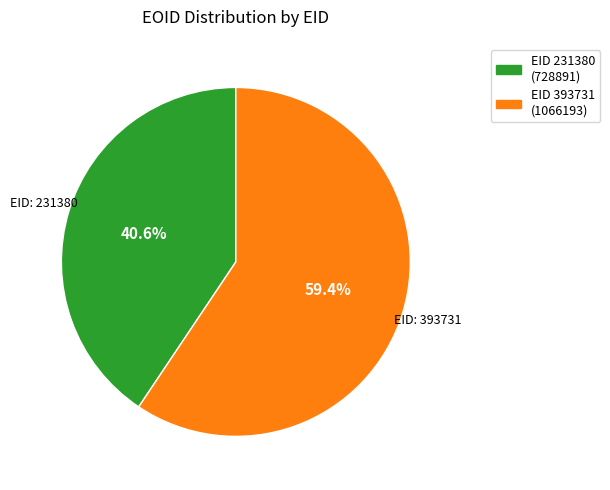

To the nearest percent, what is the average slice percentage?

50%